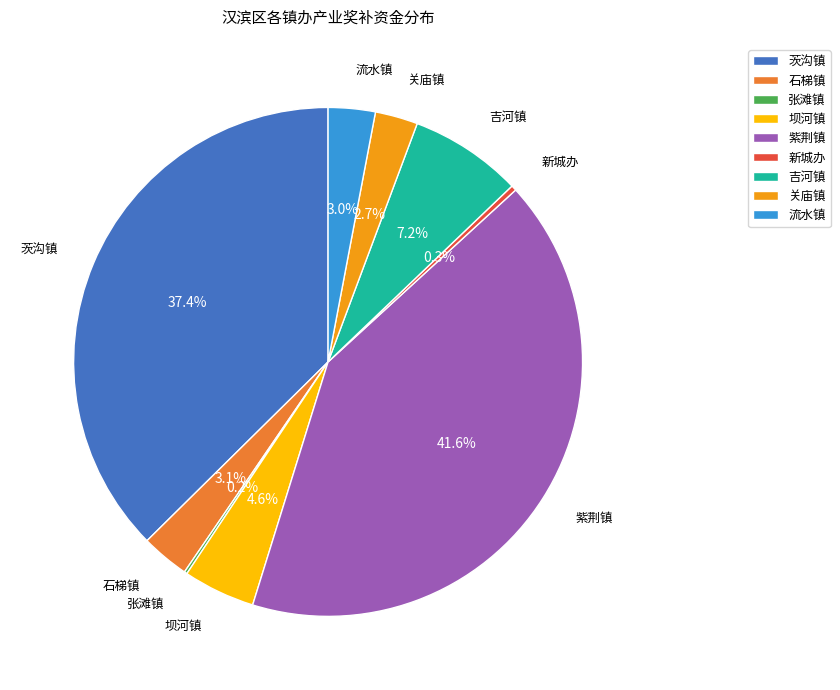

Which has a higher value, 新城办 or 紫荆镇?

紫荆镇